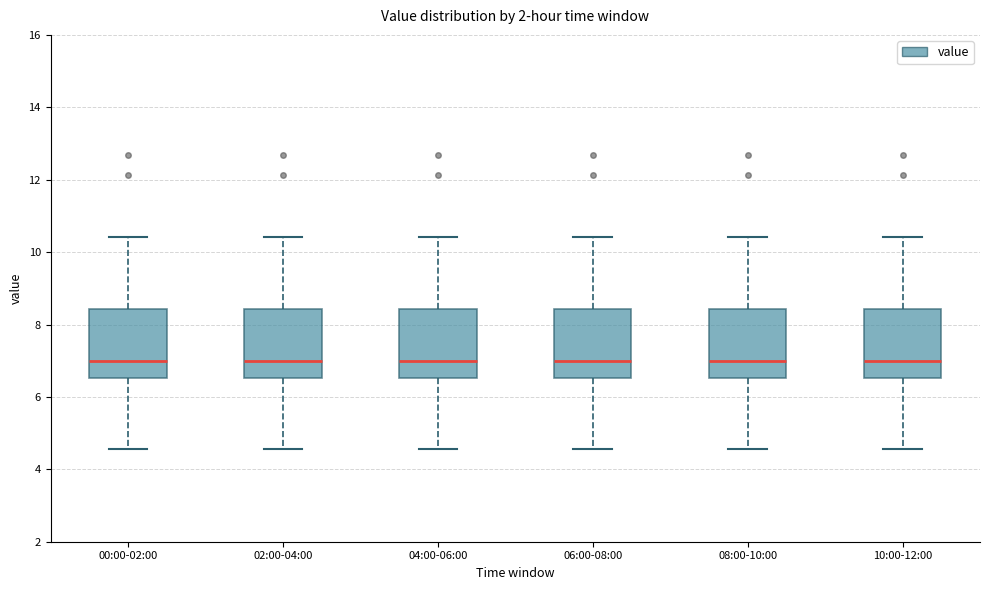

Reading left to right, read every box against the y-axis: the position of its median line, the range the box covers, and the ends of its whiskers. The values are not printed on the chart, so give them approximately, as read against the axis.

00:00-02:00: median 7.0, box 6.6 to 8.4, whiskers 4.6 to 10.4
02:00-04:00: median 7.0, box 6.6 to 8.4, whiskers 4.6 to 10.4
04:00-06:00: median 7.0, box 6.6 to 8.4, whiskers 4.6 to 10.4
06:00-08:00: median 7.0, box 6.6 to 8.4, whiskers 4.6 to 10.4
08:00-10:00: median 7.0, box 6.6 to 8.4, whiskers 4.6 to 10.4
10:00-12:00: median 7.0, box 6.6 to 8.4, whiskers 4.6 to 10.4